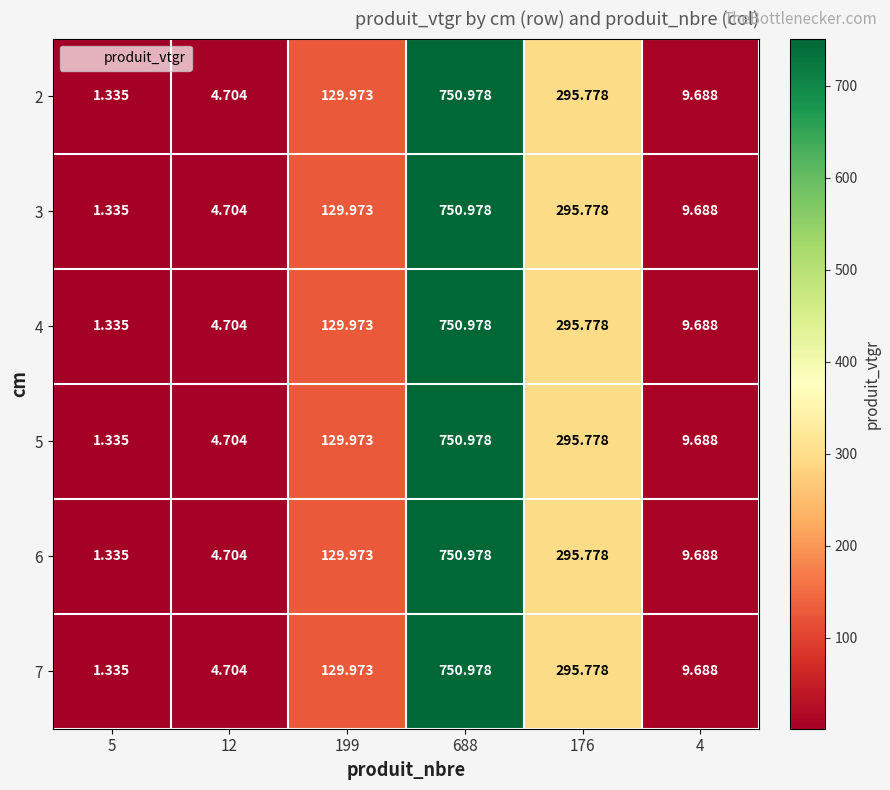

Is the value of 2 at 199 greater than the value of 5 at 12?

Yes